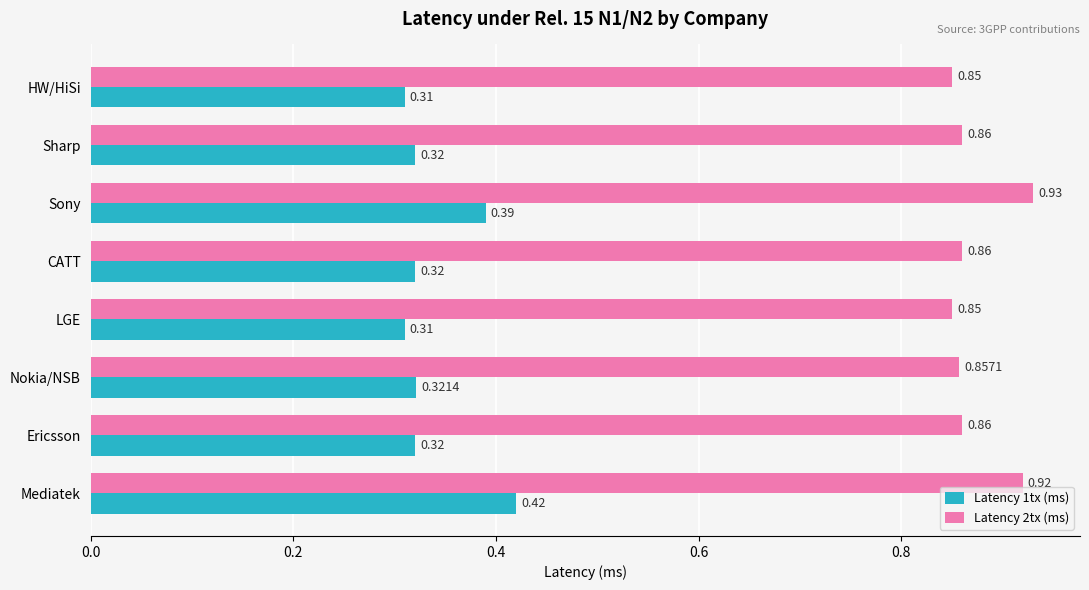

Which category has the highest value across all series?

Sony